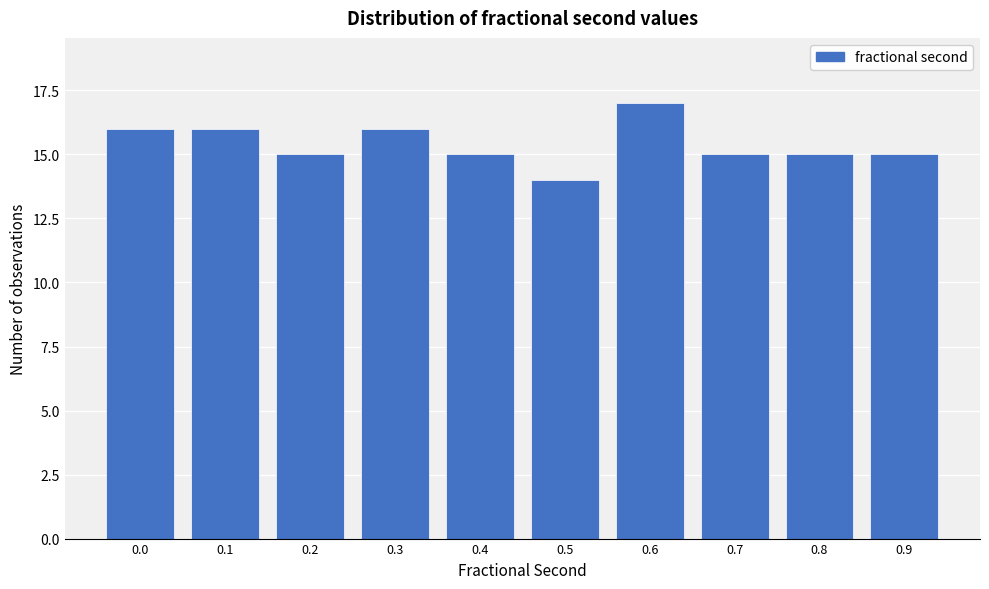

Reading left to right, extract all data points from this chart.

0.0=16	0.1=16	0.2=15	0.3=16	0.4=15	0.5=14	0.6=17	0.7=15	0.8=15	0.9=15